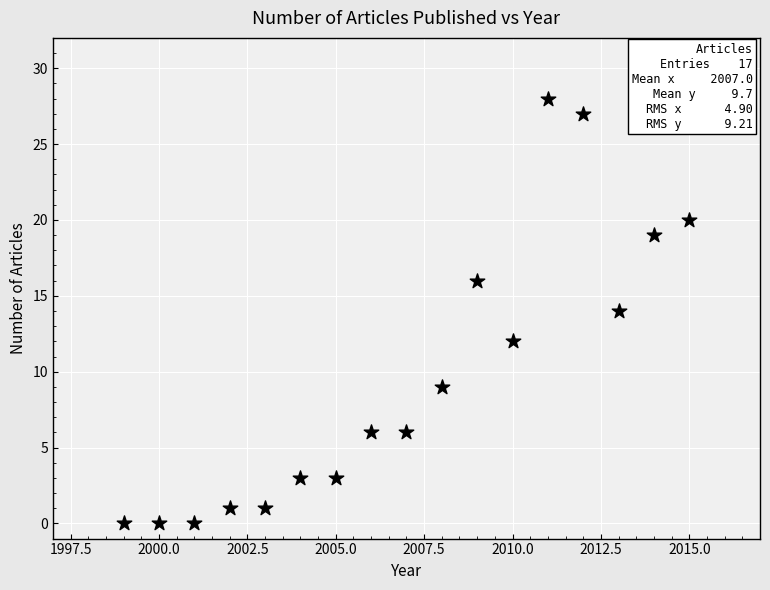

What is the range of X values (max minus min)?

16